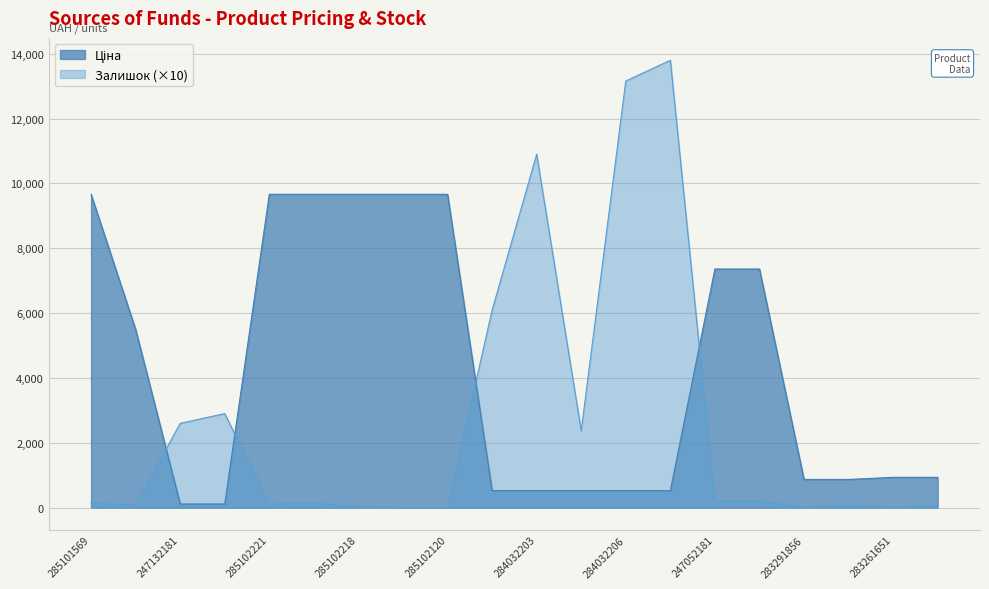

Which series has the widest spread of values?

Залишок (×10)